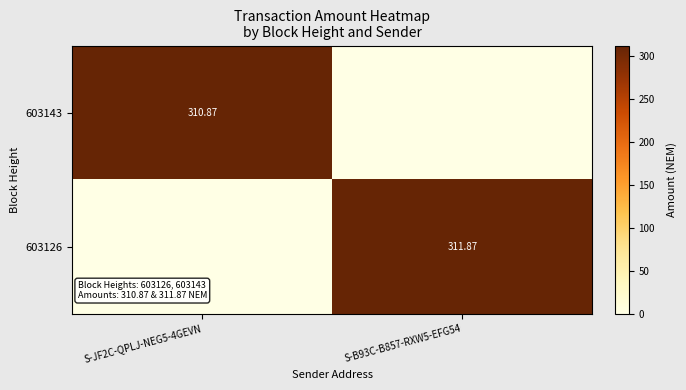

Which series has the largest total across all categories?

603126